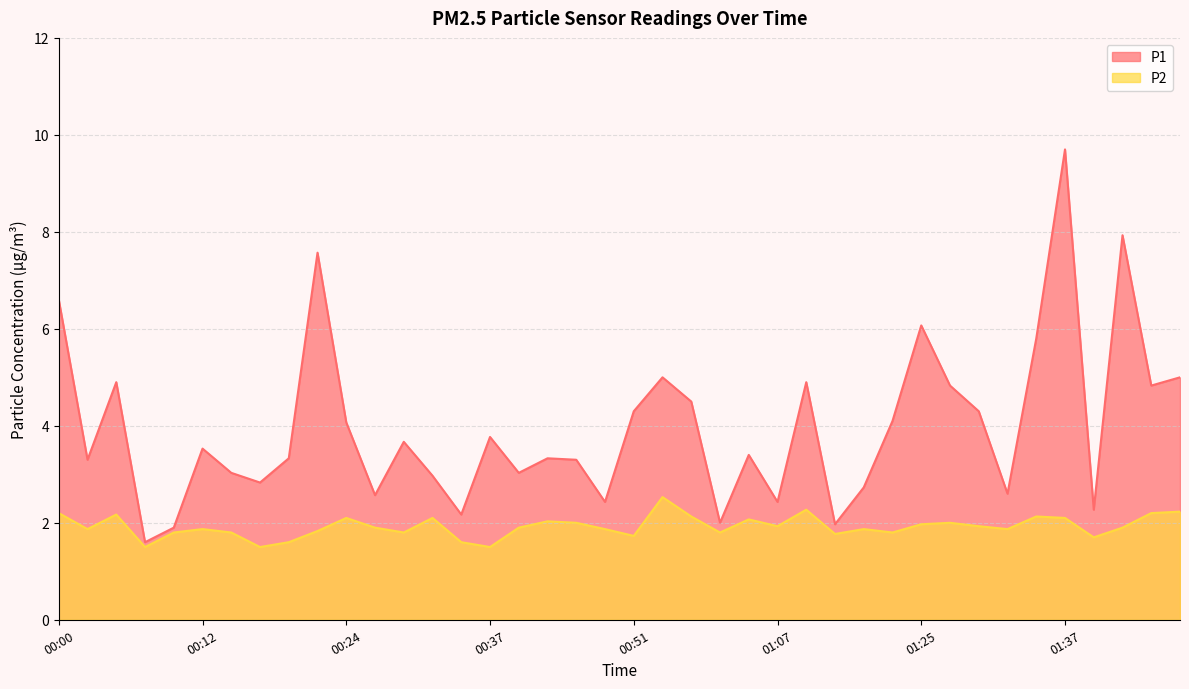

At which category does the chart reach its minimum across all series?

00:07